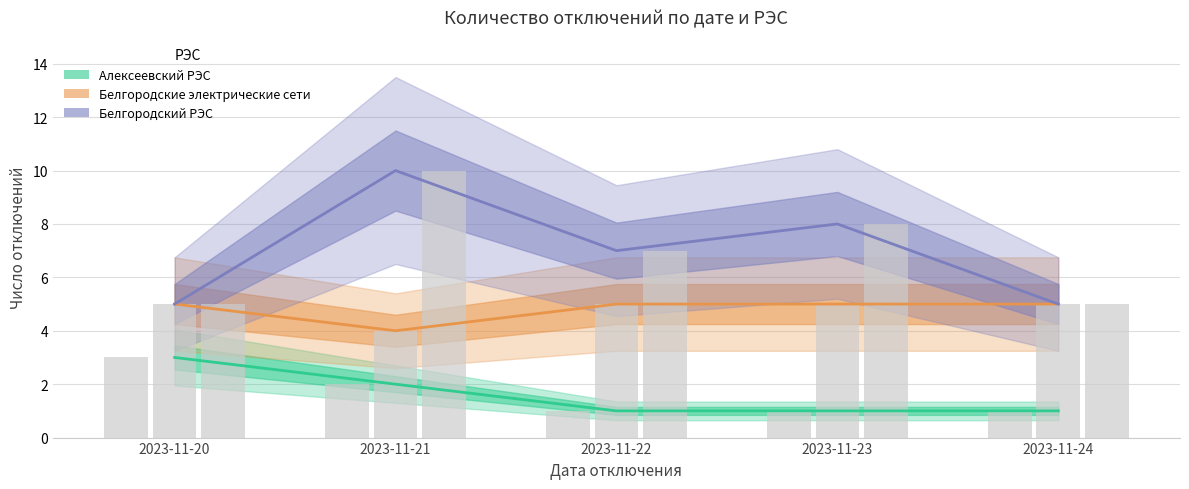

Which has a higher value, 2023-11-24 or 2023-11-20?

2023-11-20